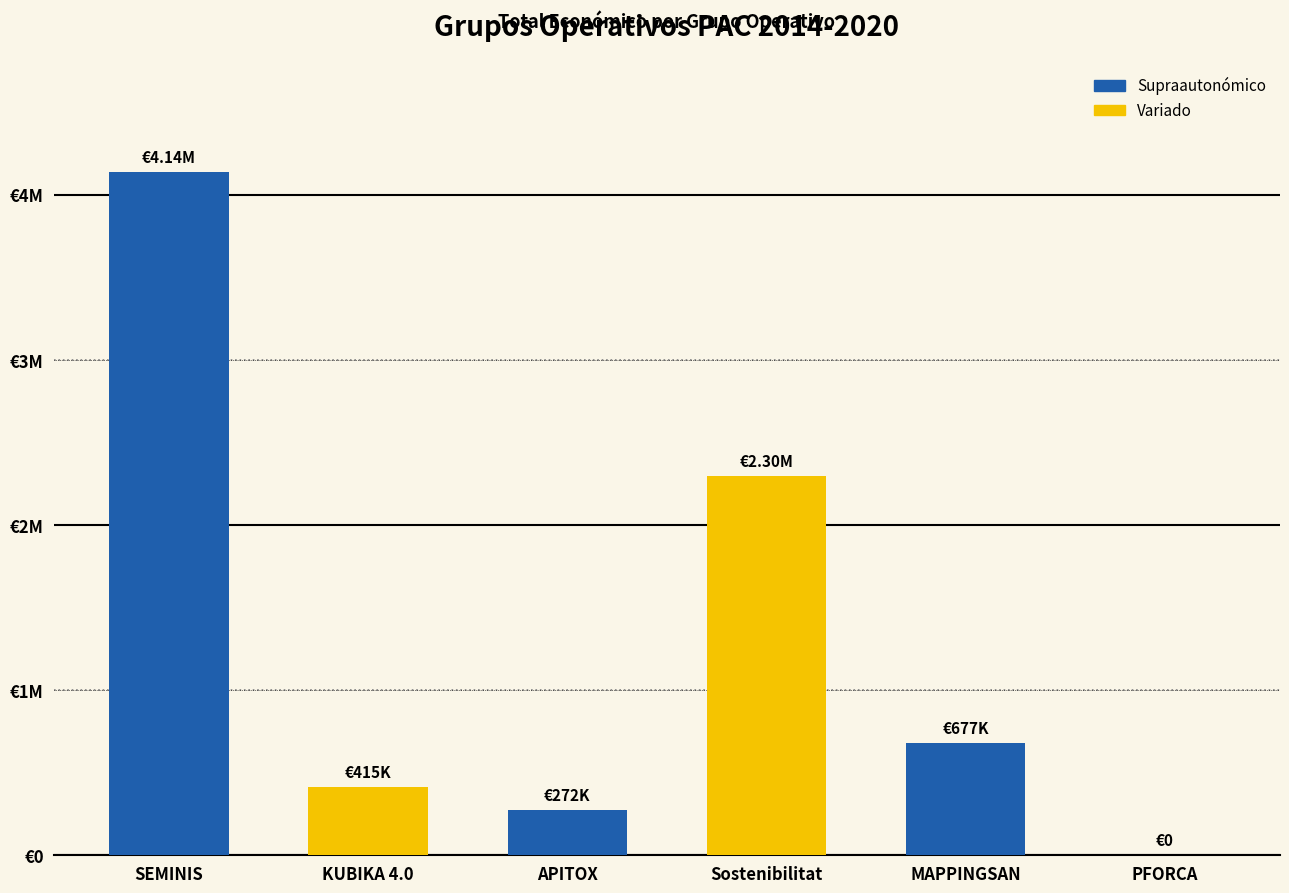

Rank the categories by value from lowest to highest.

PFORCA, APITOX, KUBIKA 4.0, MAPPINGSAN, Sostenibilitat, SEMINIS